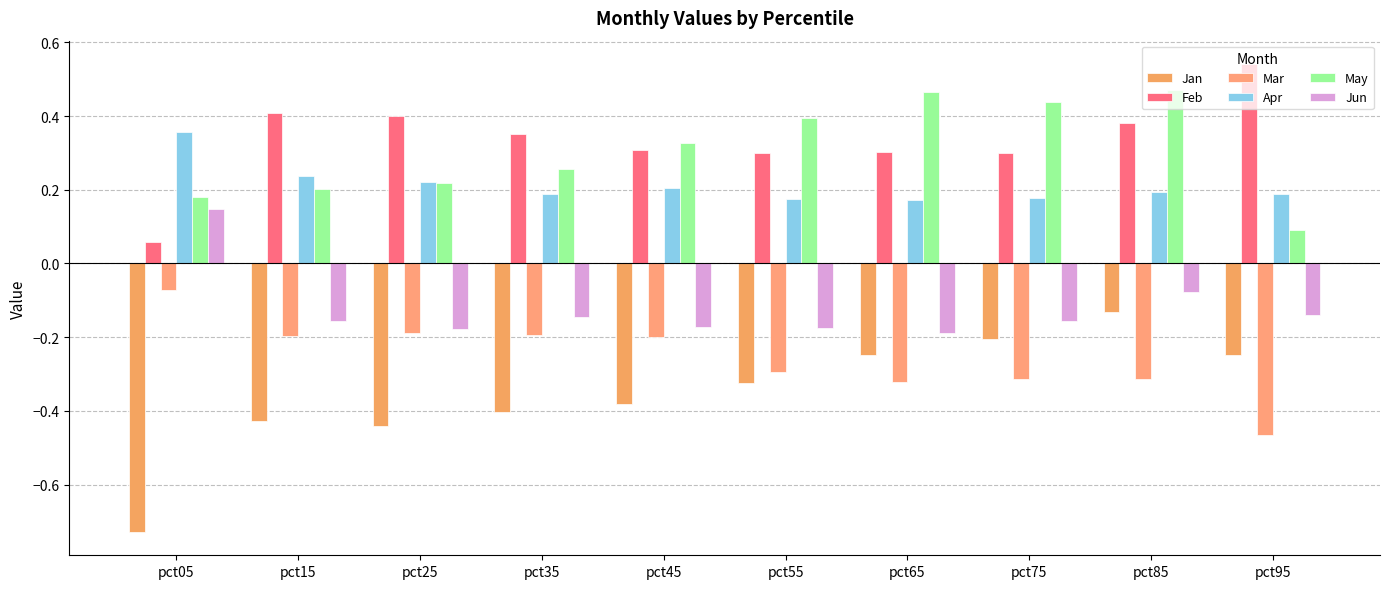

What is the value of the Jun bar at the 5th from the left?

-0.2